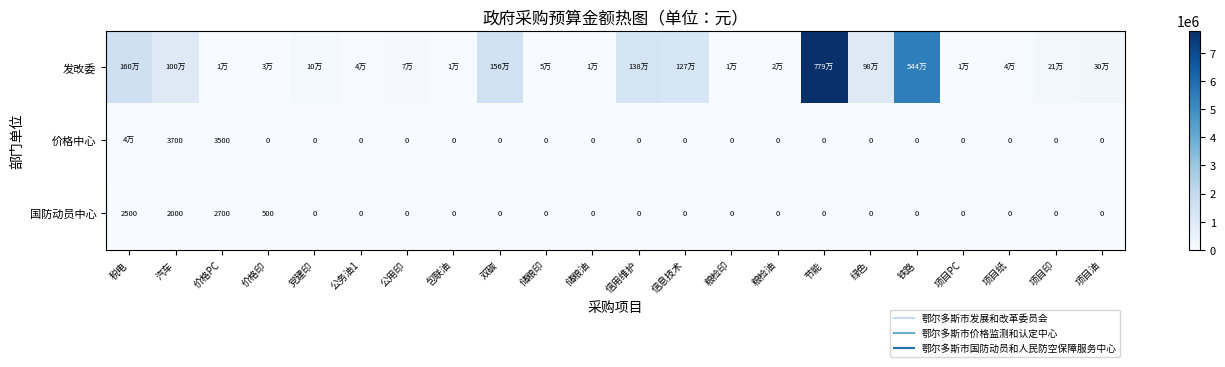

What is the approximate value of 发改委 at 党建印, to the nearest 100?

100000